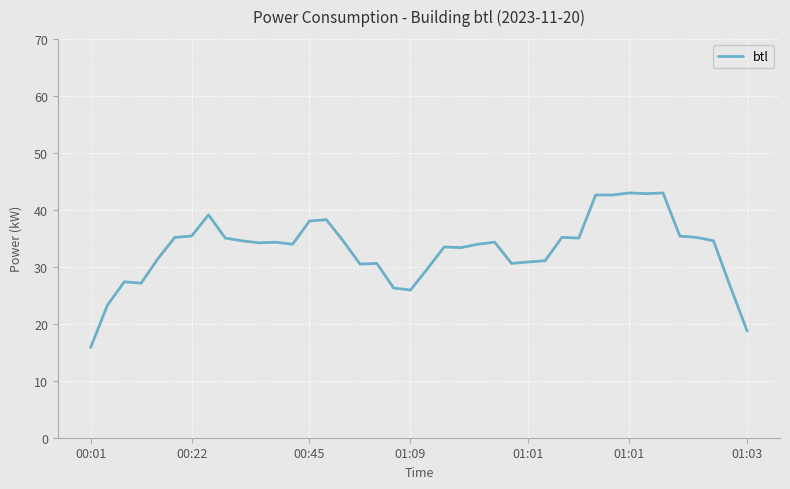

What is the smallest value displayed?

15.8